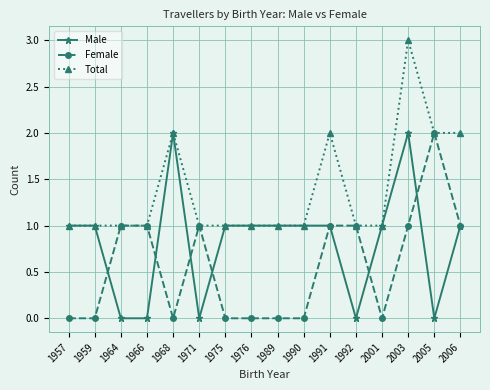

Is the value of Female at 2005 greater than the value of Male at 2006?

Yes